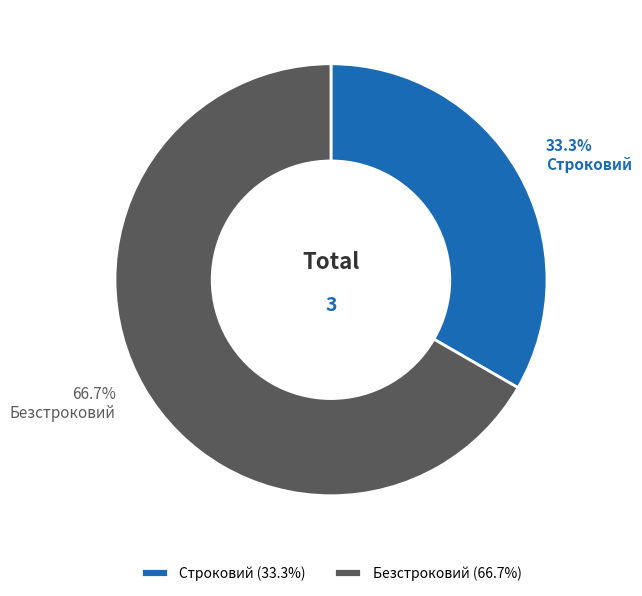

True or false: Безстроковий accounts for 67% of the total.

True